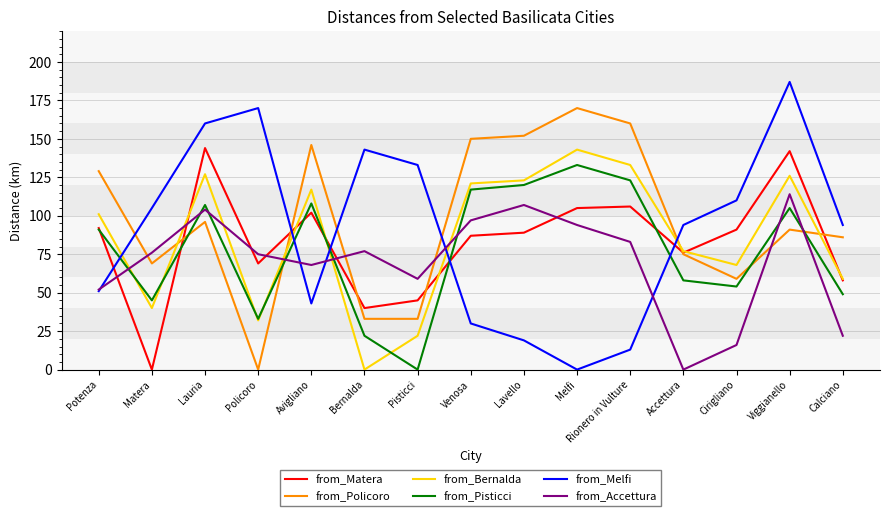

Is it true that from_Bernalda equals 15 at Policoro?

False